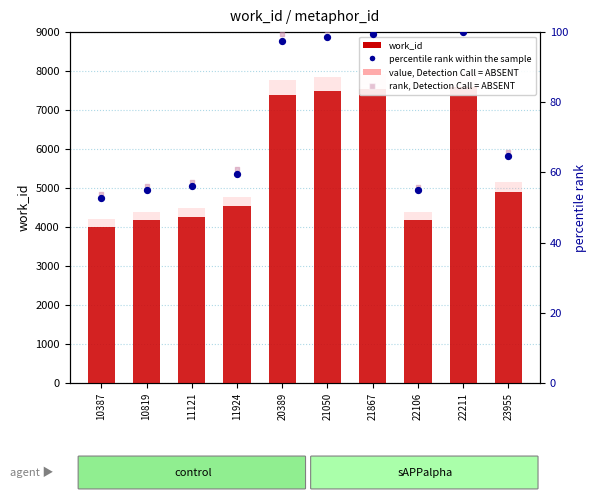

Which series has the largest Y range (max minus min)?

value, Detection Call = ABSENT